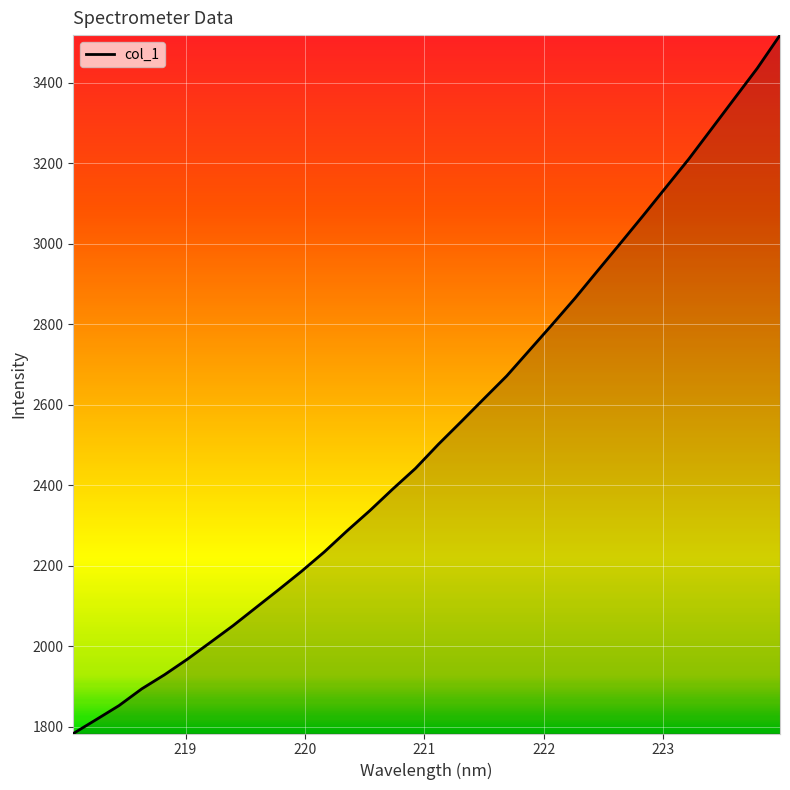

What is the greatest value displayed?

3518.4